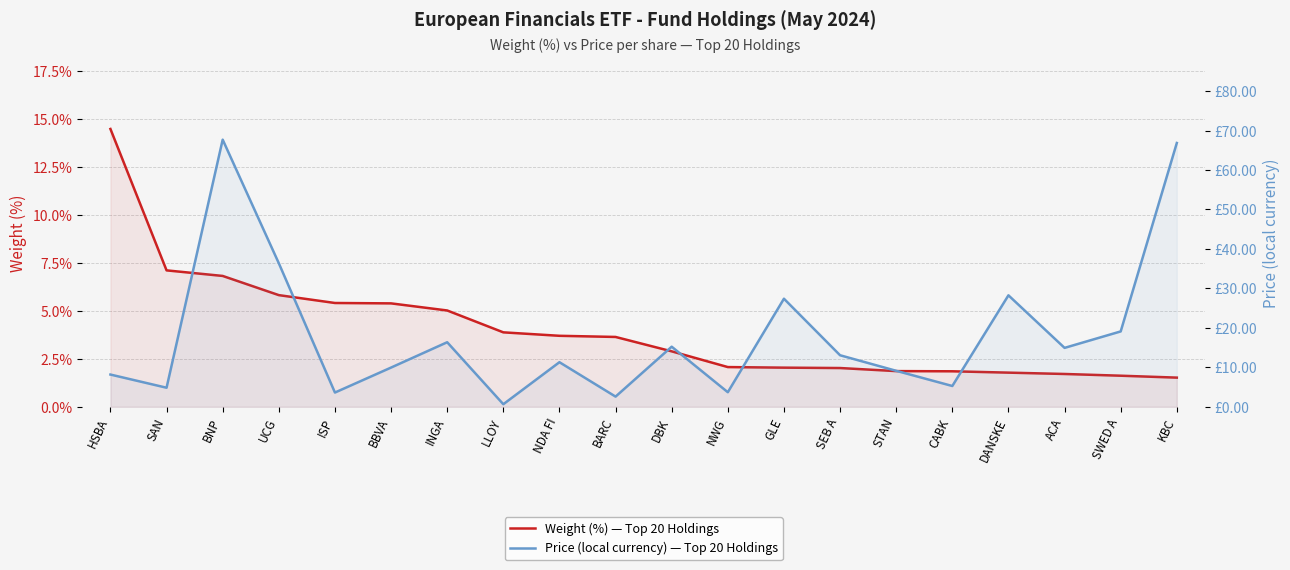

What is the label of the 16th point from the right?

ISP